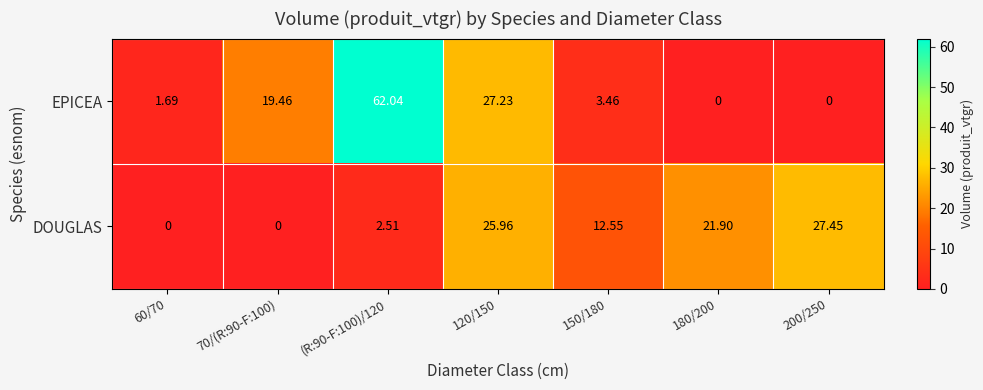

Which series has the largest total across all categories?

EPICEA